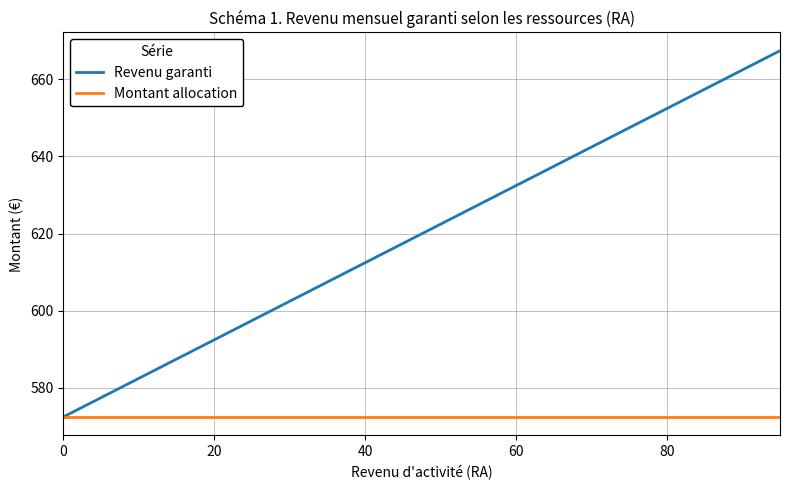

How many series are shown in this chart?

2